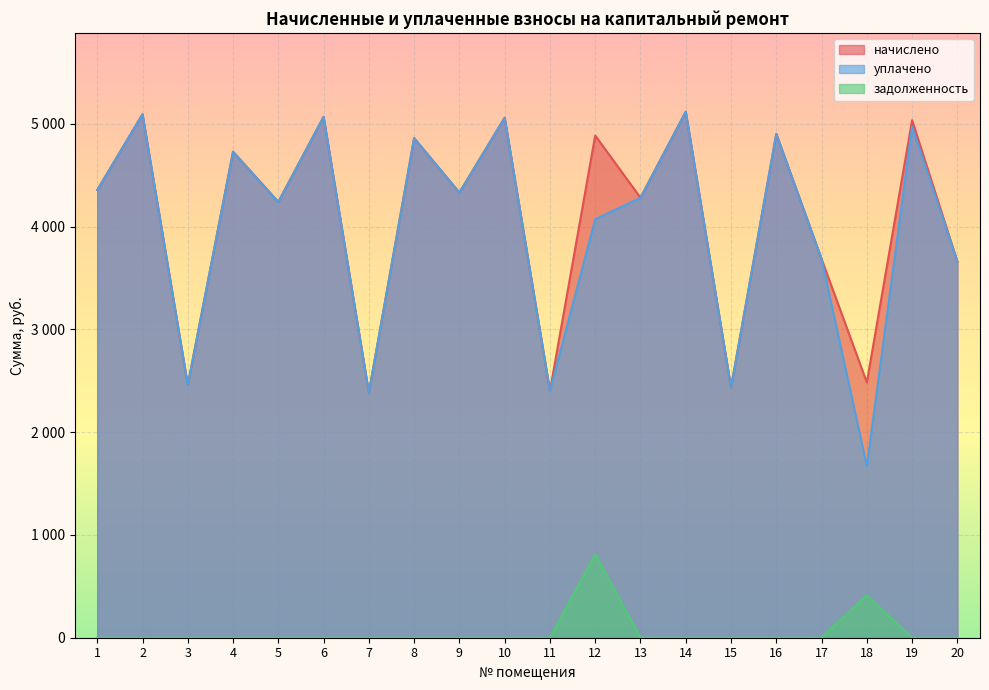

Is it true that уплачено equals 2337.7 at 10?

False